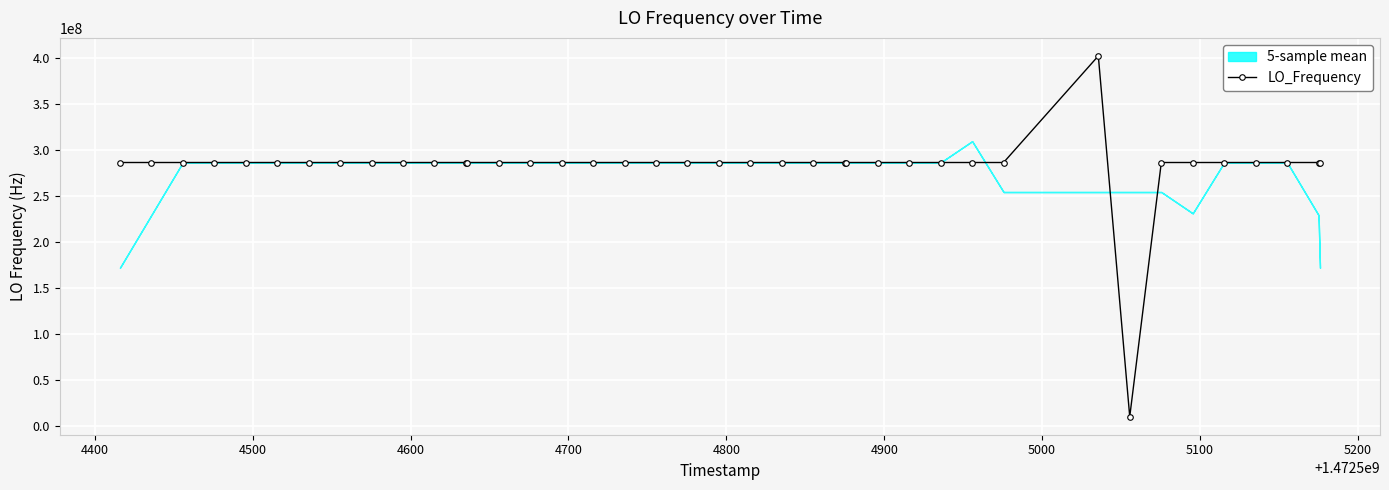

How many data points are above 286047001?

20